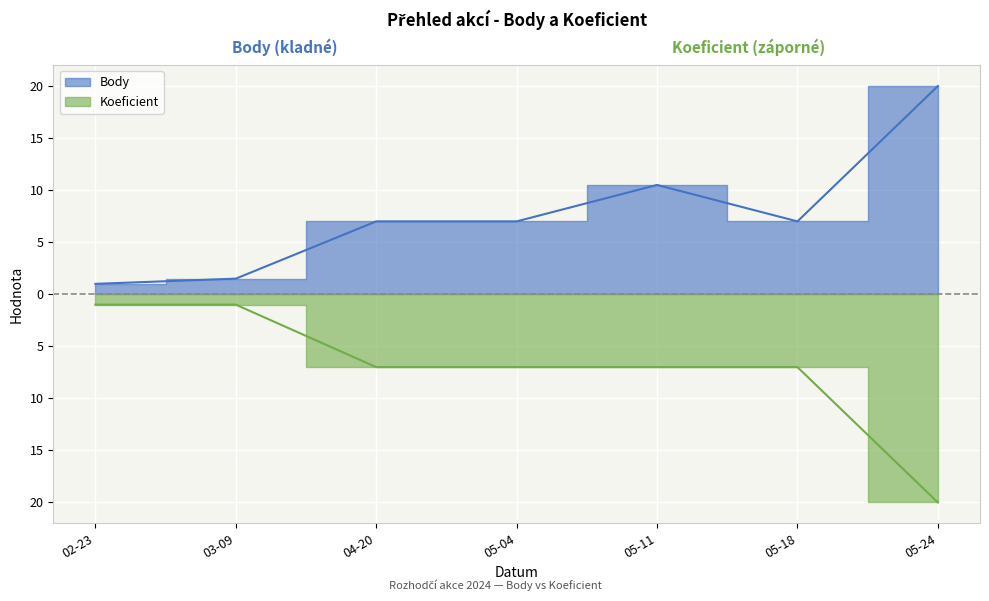

Which series has the largest total across all categories?

Body